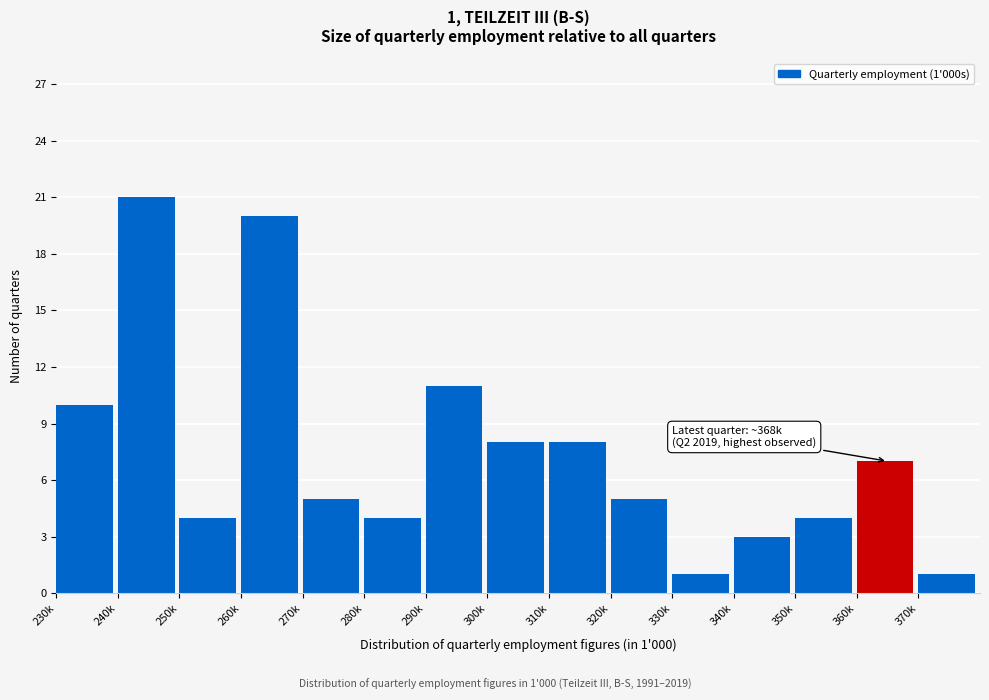

Reading left to right, what are all the values shown in this chart?

10	21	4	20	5	4	11	8	8	5	1	3	4	7	1